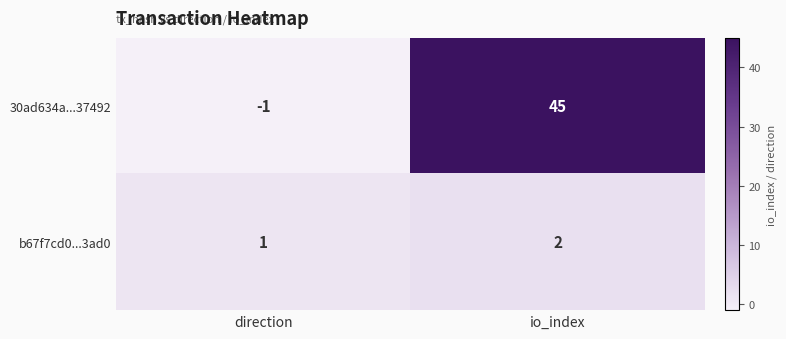

What is the sum of the 30ad634a...37492 values at direction and io_index?

44